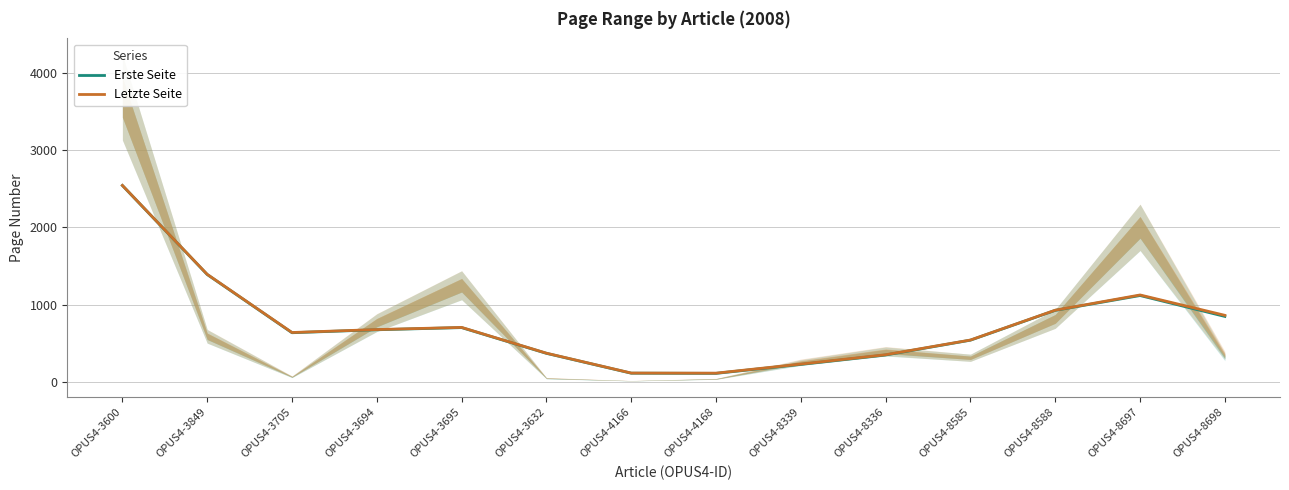

At how many categories does at least one series exceed 1286?

2